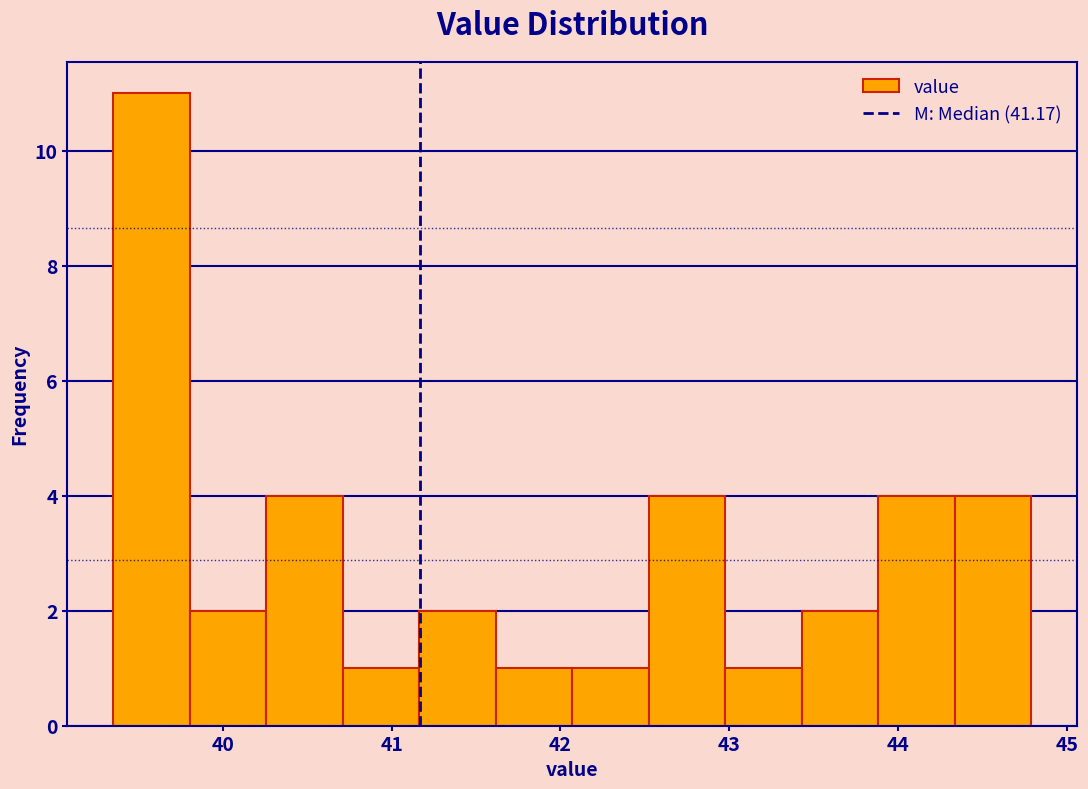

Reading left to right, transcribe this chart: for each bar, give the range it covers on the x-axis and its height. Neither the bar edges nor the heights are printed on the chart, so give them approximately, as read against the axes.

39.4 to 39.8: 11
39.8 to 40.3: 2
40.3 to 40.7: 4
40.7 to 41.2: 1
41.2 to 41.6: 2
41.6 to 42.1: 1
42.1 to 42.5: 1
42.5 to 43.0: 4
43.0 to 43.4: 1
43.4 to 43.9: 2
43.9 to 44.3: 4
44.3 to 44.8: 4